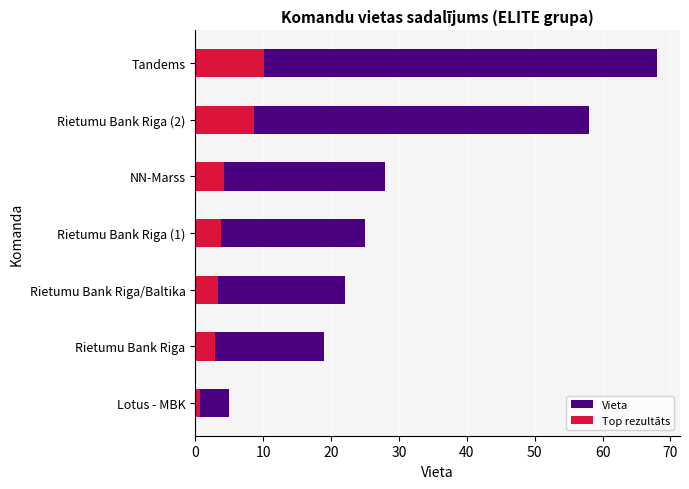

Which series has the largest total across all categories?

Vieta